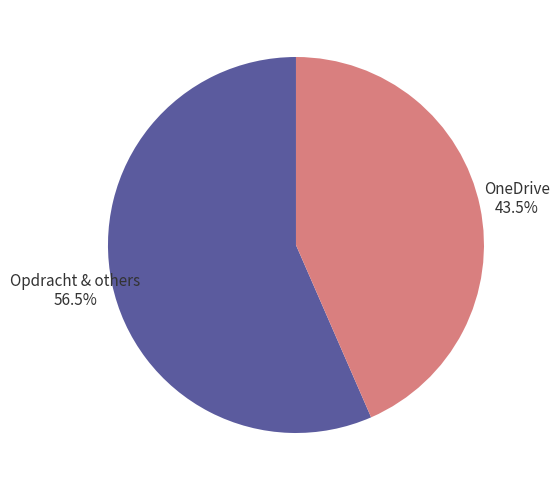

How many slices are in this pie chart?

2